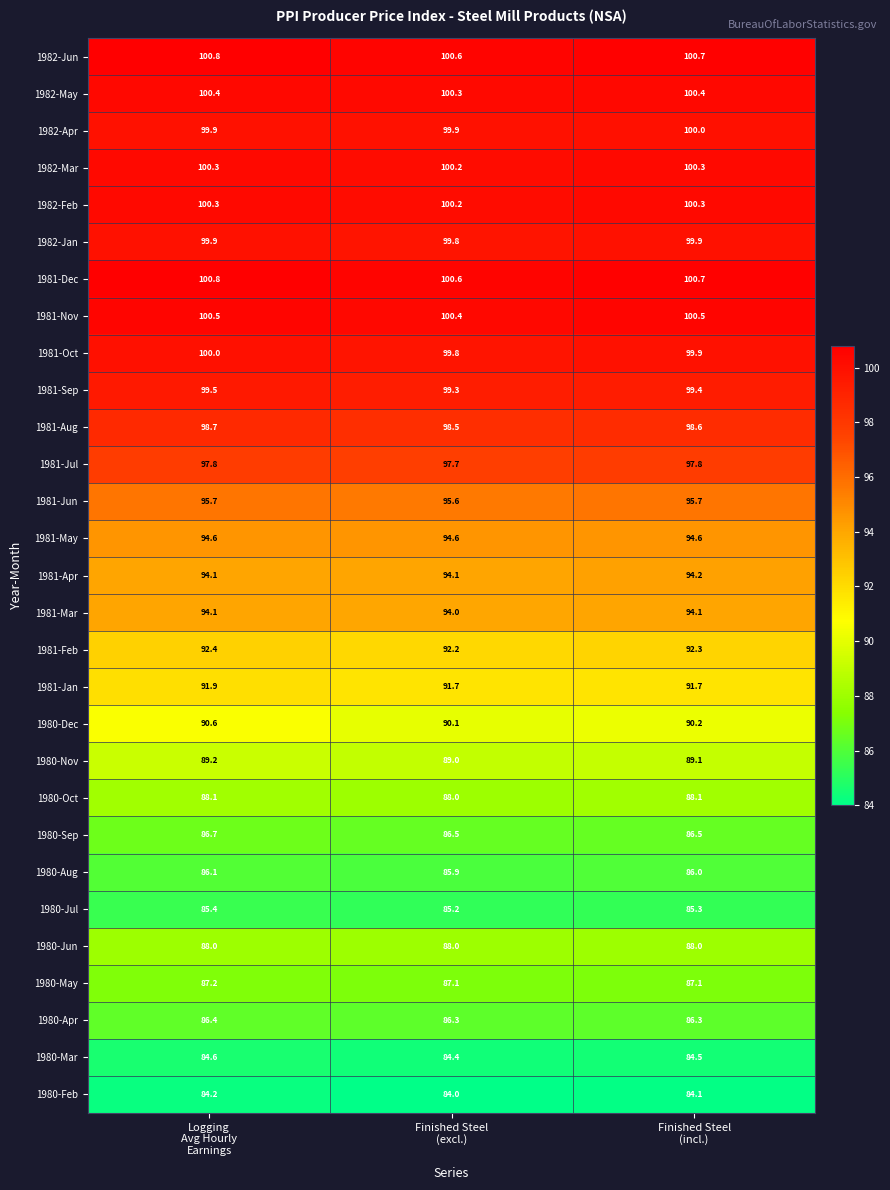

At how many categories does at least one series exceed 88?

3